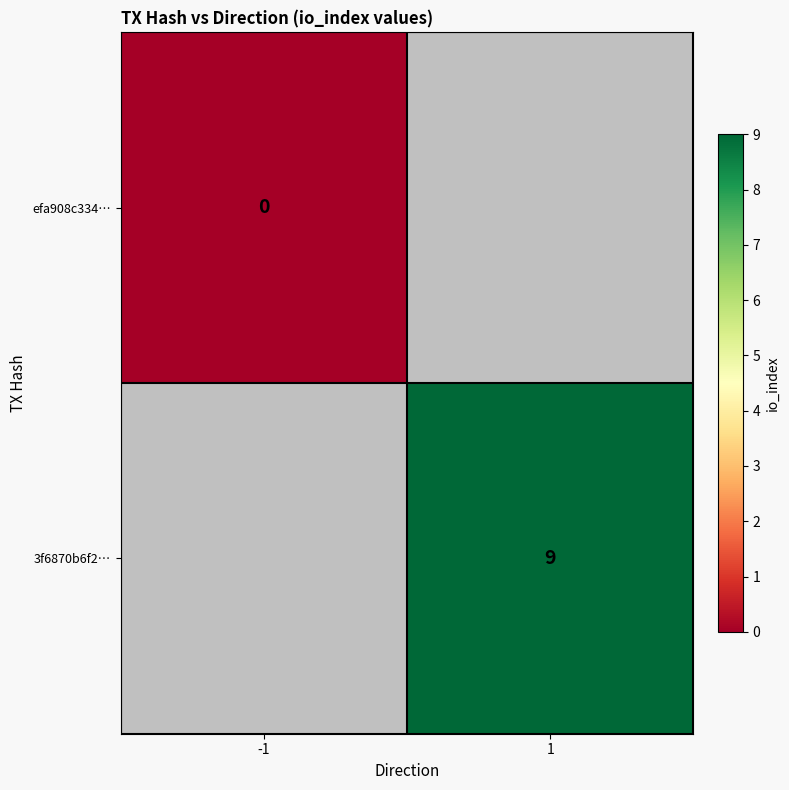

The value of 3f6870b6f2… at 1 is 13. True or false?

False